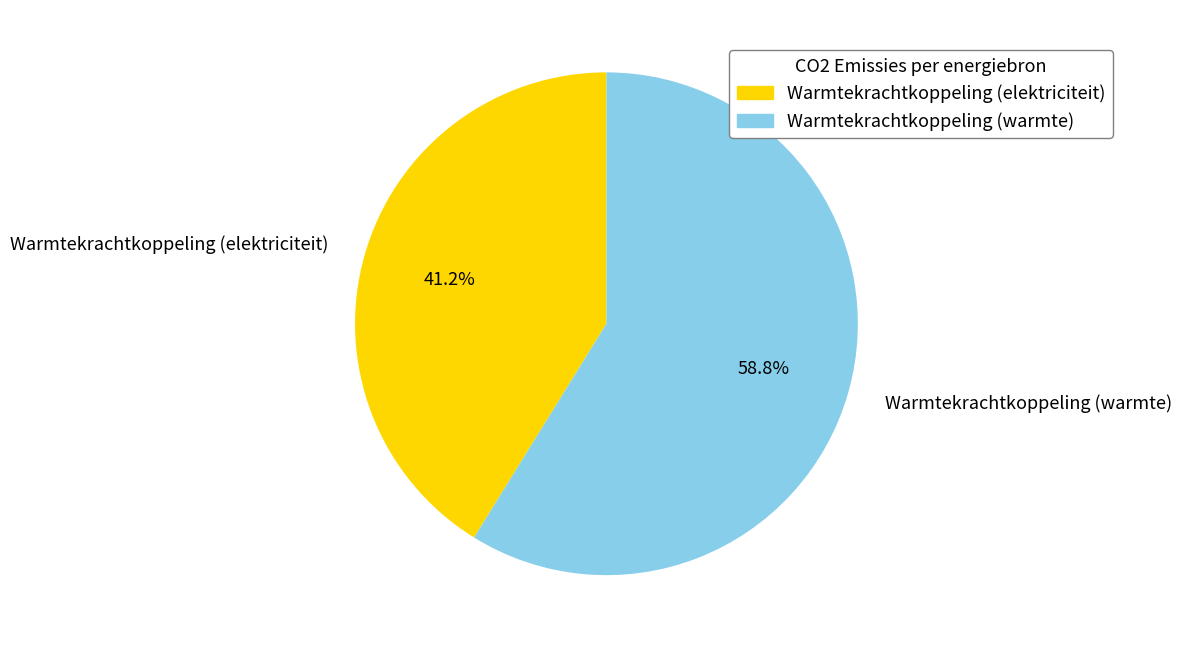

Rank the categories by value from lowest to highest.

Warmtekrachtkoppeling (elektriciteit), Warmtekrachtkoppeling (warmte)